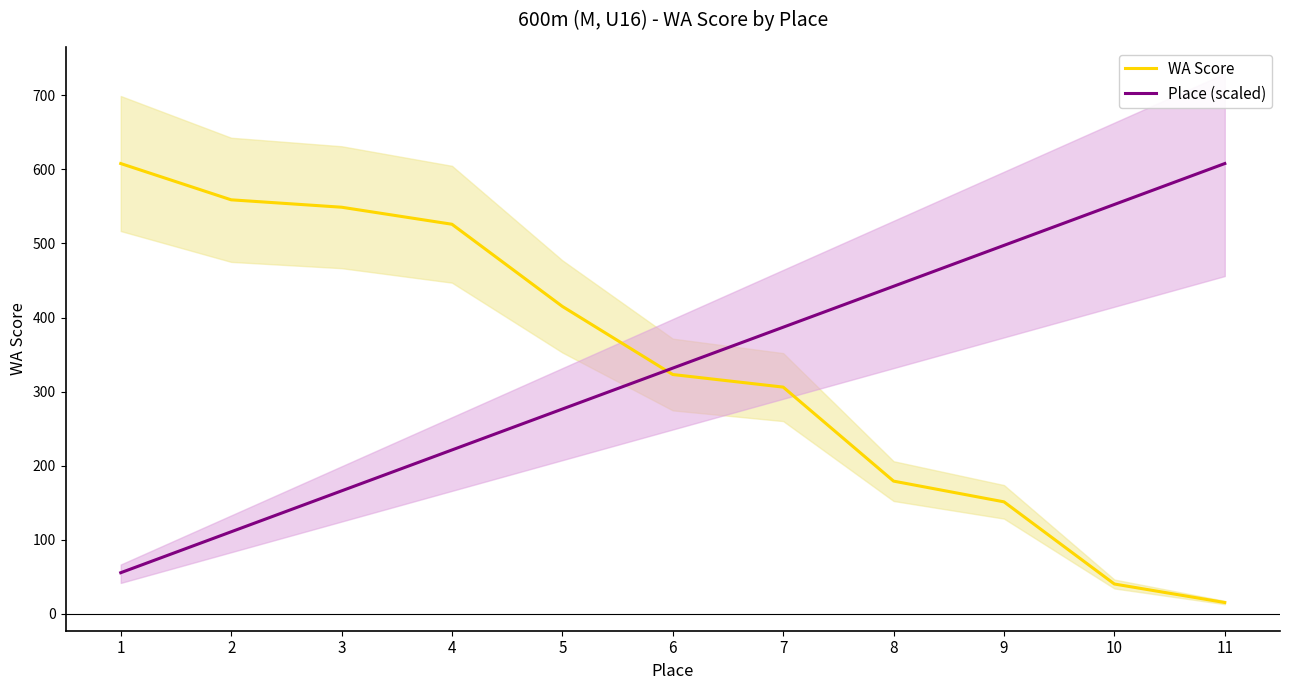

True or false: Place (scaled) and WA Score intersect in this chart.

True